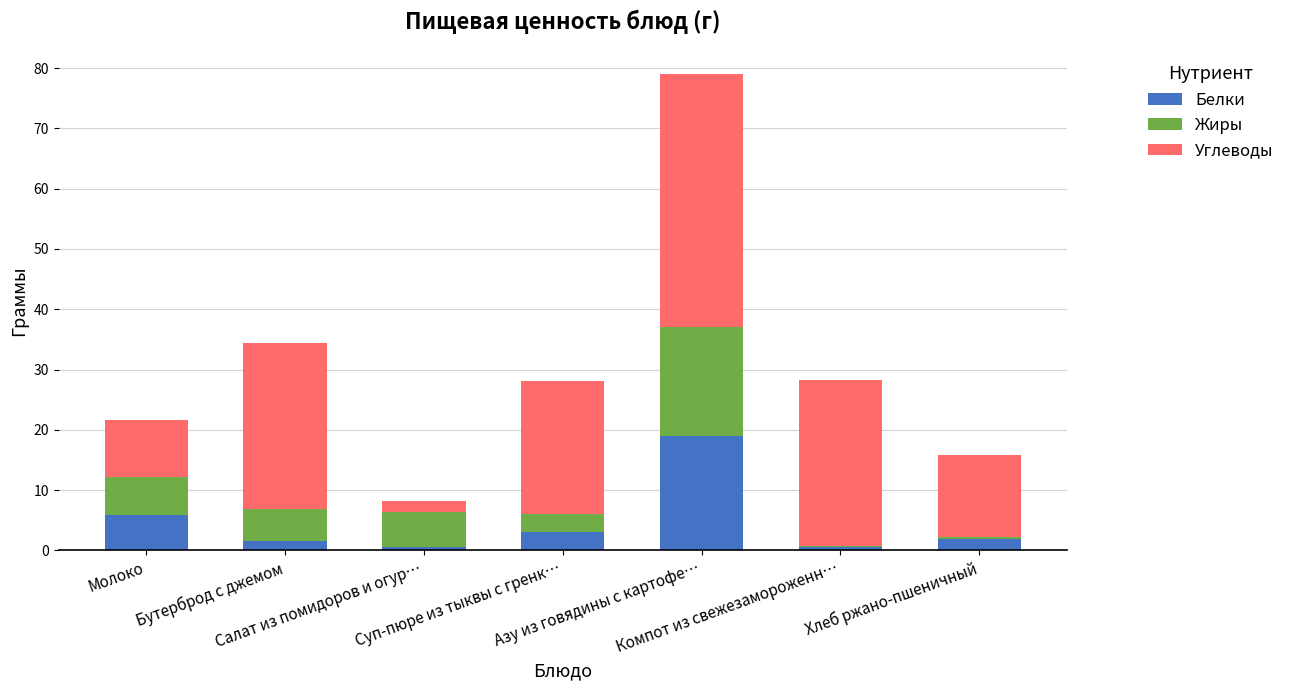

What position from the left is Хлеб ржано-пшеничный?

7